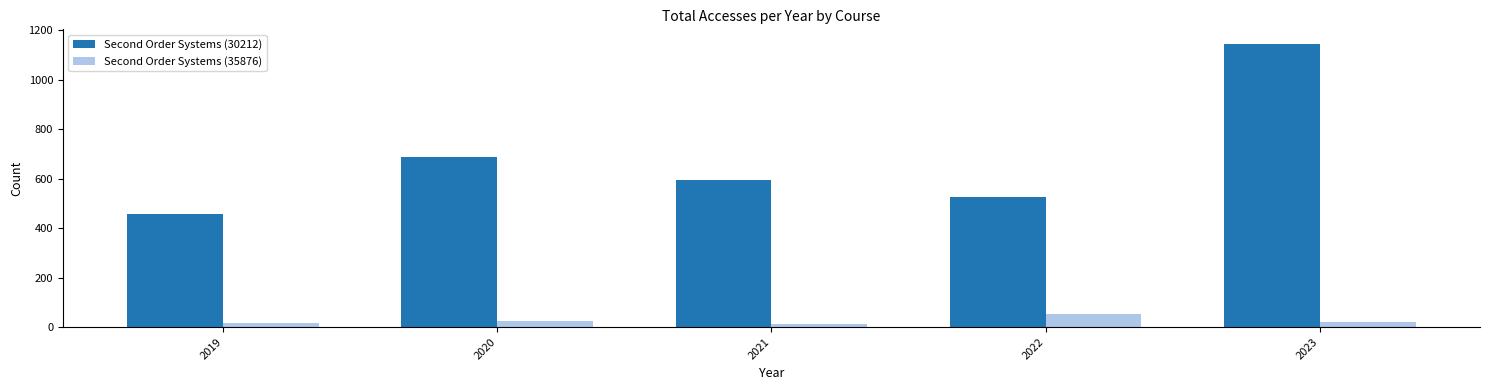

How many bars are there in each group?

2